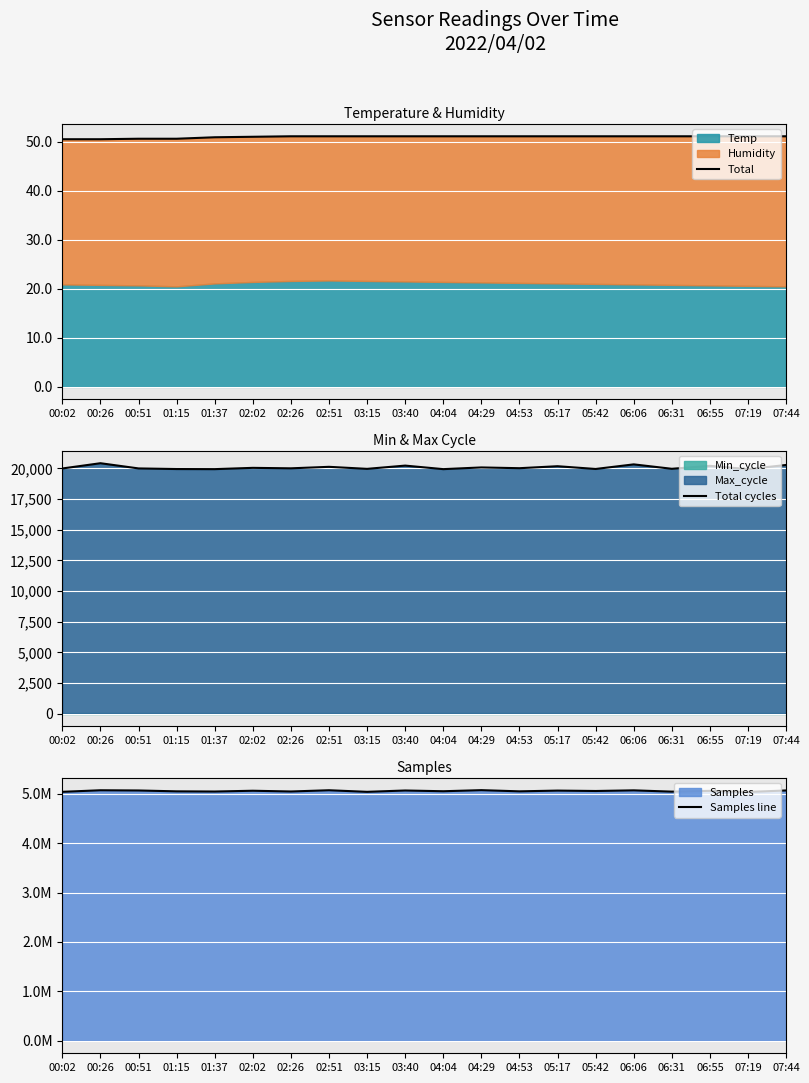

How many data points in Samples line are less than 5058000?

10